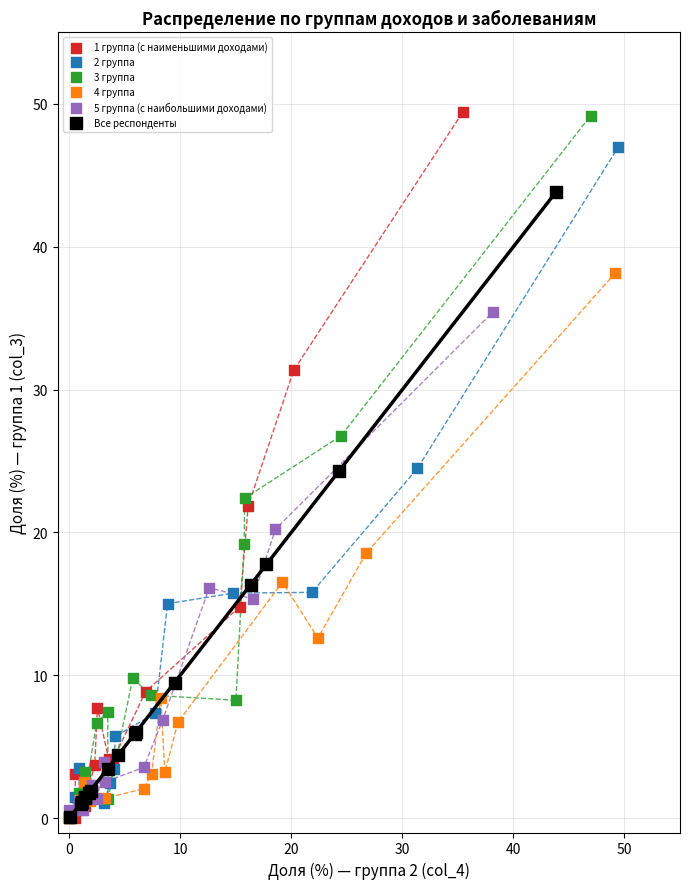

What are all the series names shown in the legend?

1 группа (с наименьшими доходами), 2 группа, 3 группа, 4 группа, 5 группа (с наибольшими доходами), Все респонденты